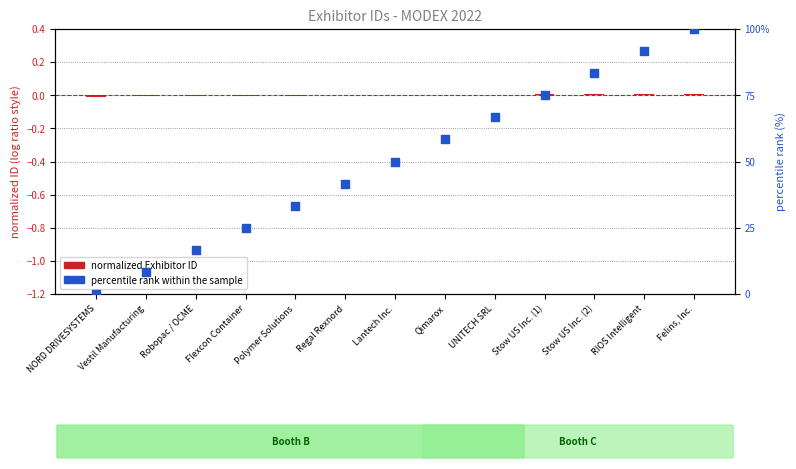

What is the ratio of the value at UNITECH SRL to the value at Felins, Inc.?

0.7